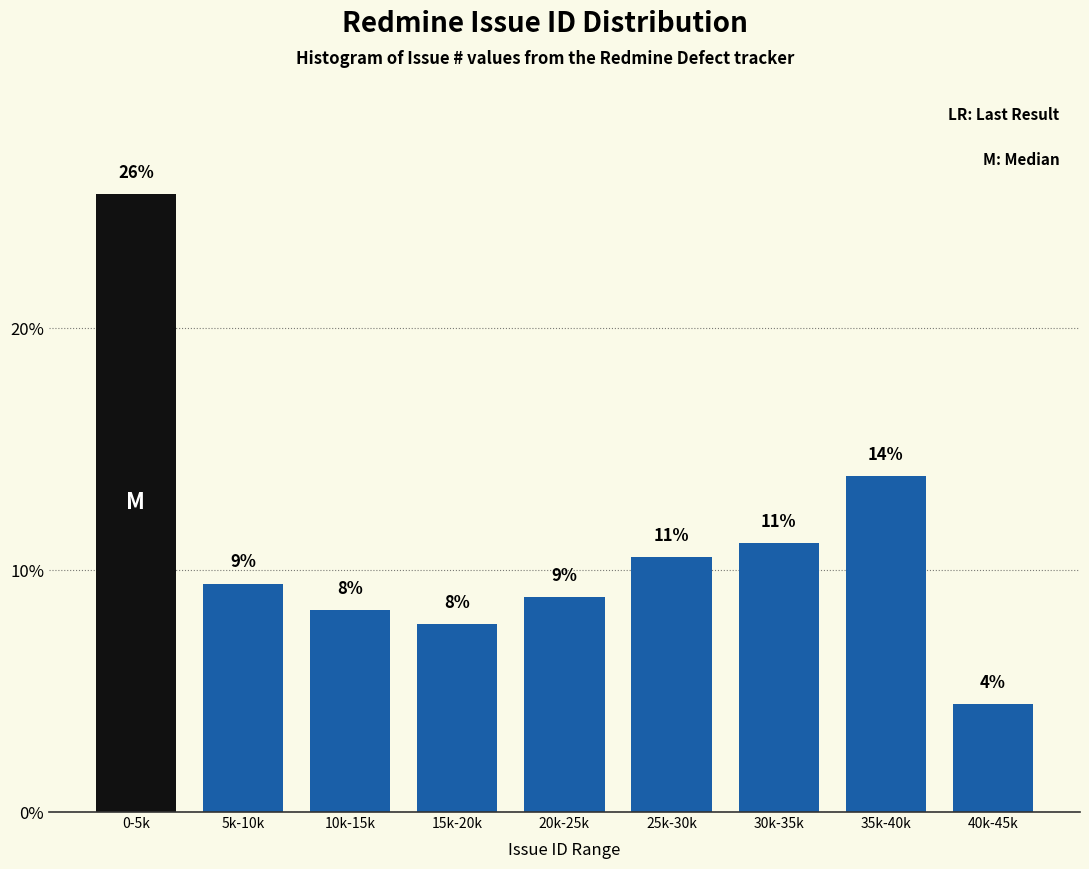

How many bars are there in total?

9